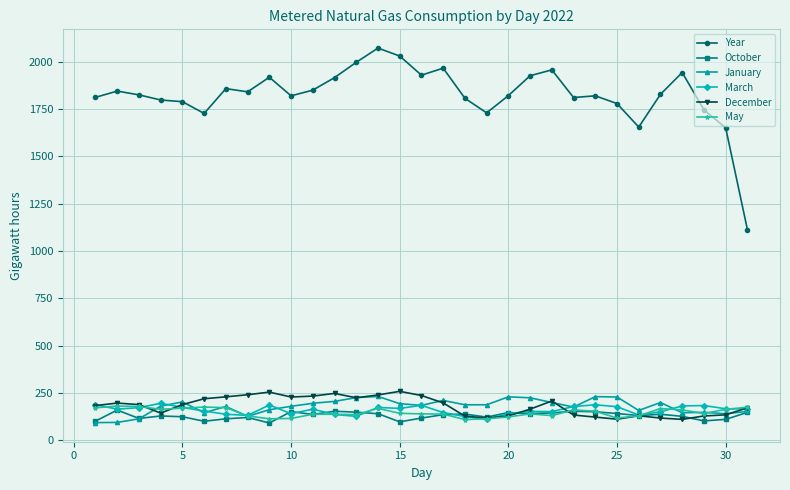

What is the value of the March point at the 27th from the left?

151